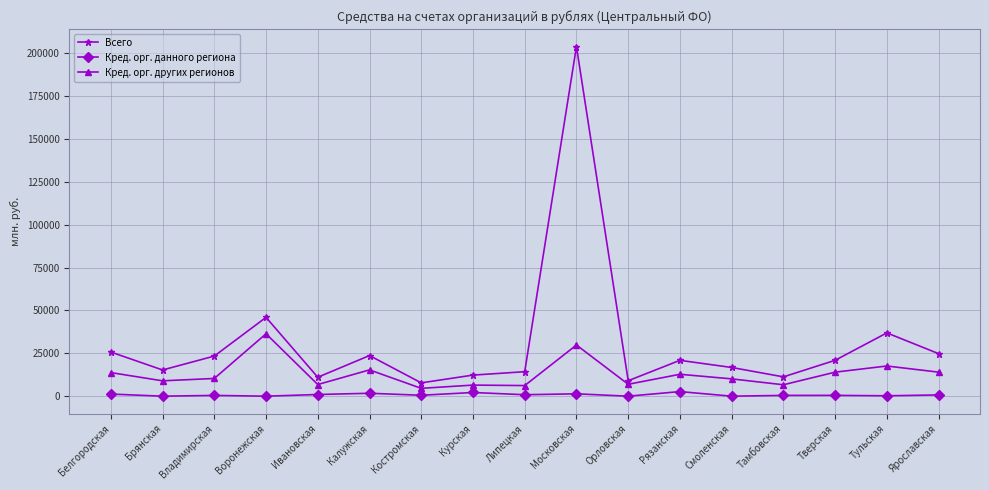

Count the number of data series in this chart.

3